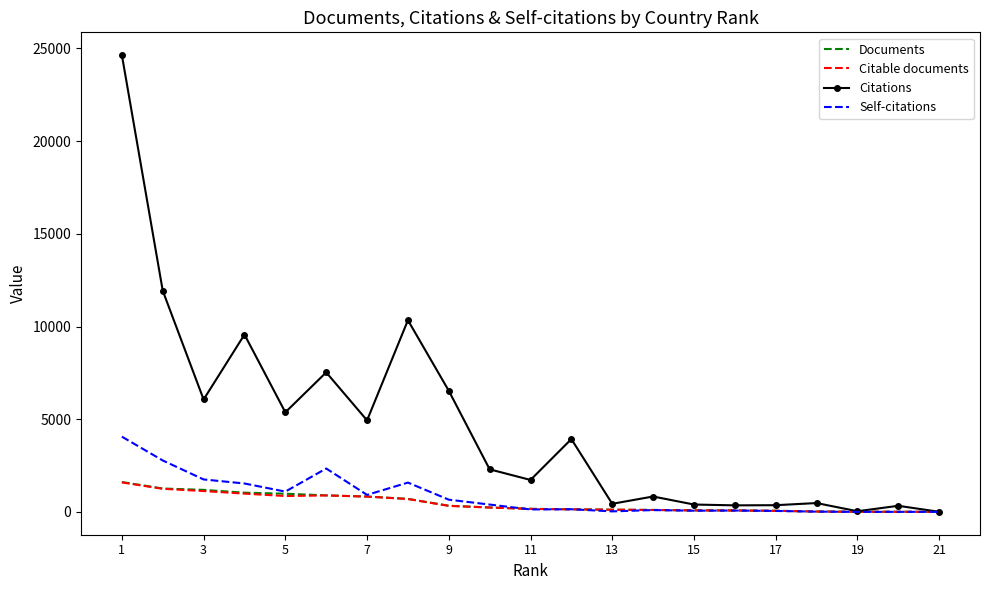

What is the maximum value for Self-citations?

4058